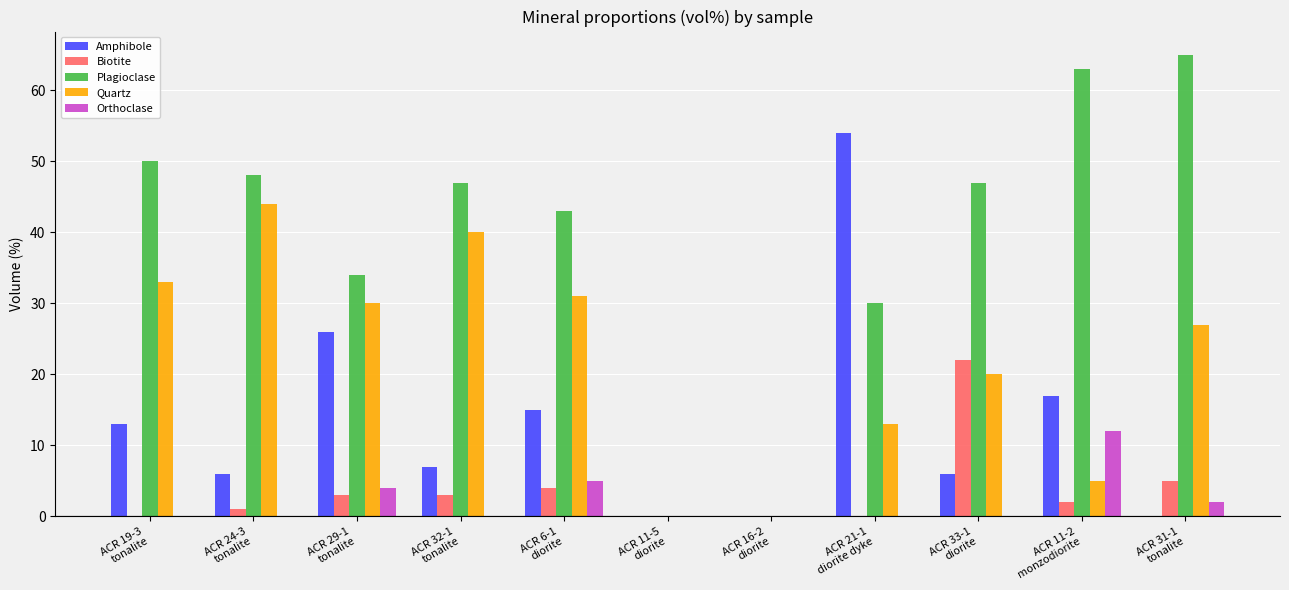

What is the maximum value for Quartz?

44